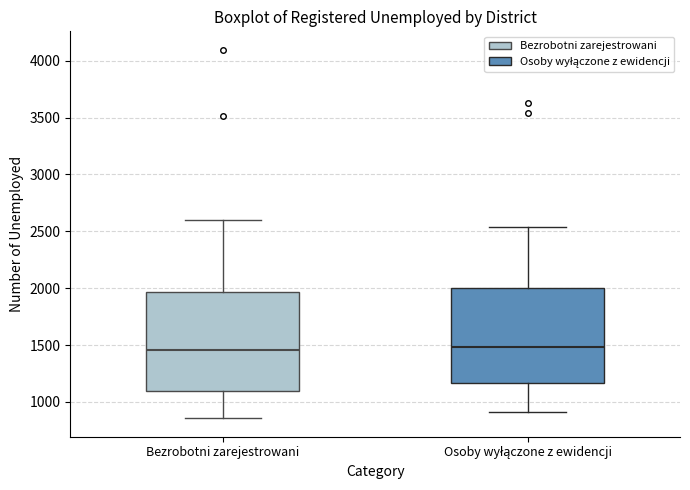

Reading left to right, read every box against the y-axis: the position of its median line, the range the box covers, and the ends of its whiskers. The values are not printed on the chart, so give them approximately, as read against the axis.

Bezrobotni zarejestrowani: median 1450, box 1100 to 1950, whiskers 850 to 2600
Osoby wyłączone z ewidencji: median 1500, box 1150 to 2000, whiskers 900 to 2550